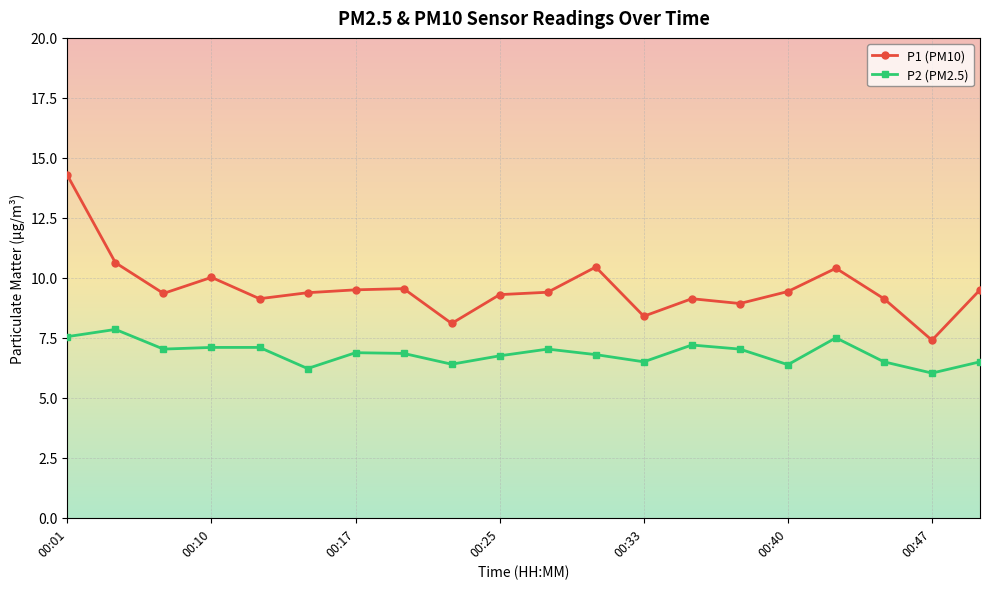

What is the value of the P2 (PM2.5) point at the 10th from the left?

6.8